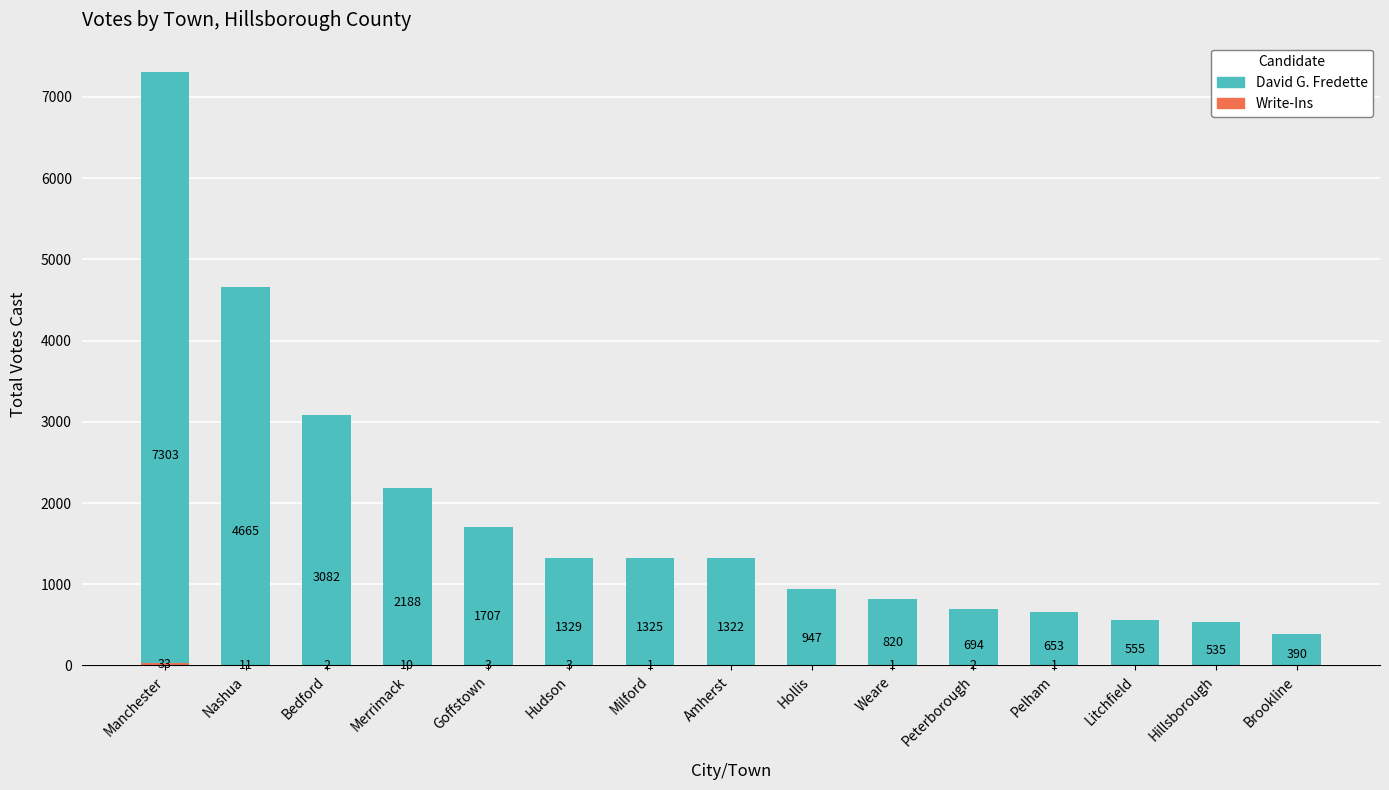

At which category is the sum across all series the highest?

Manchester